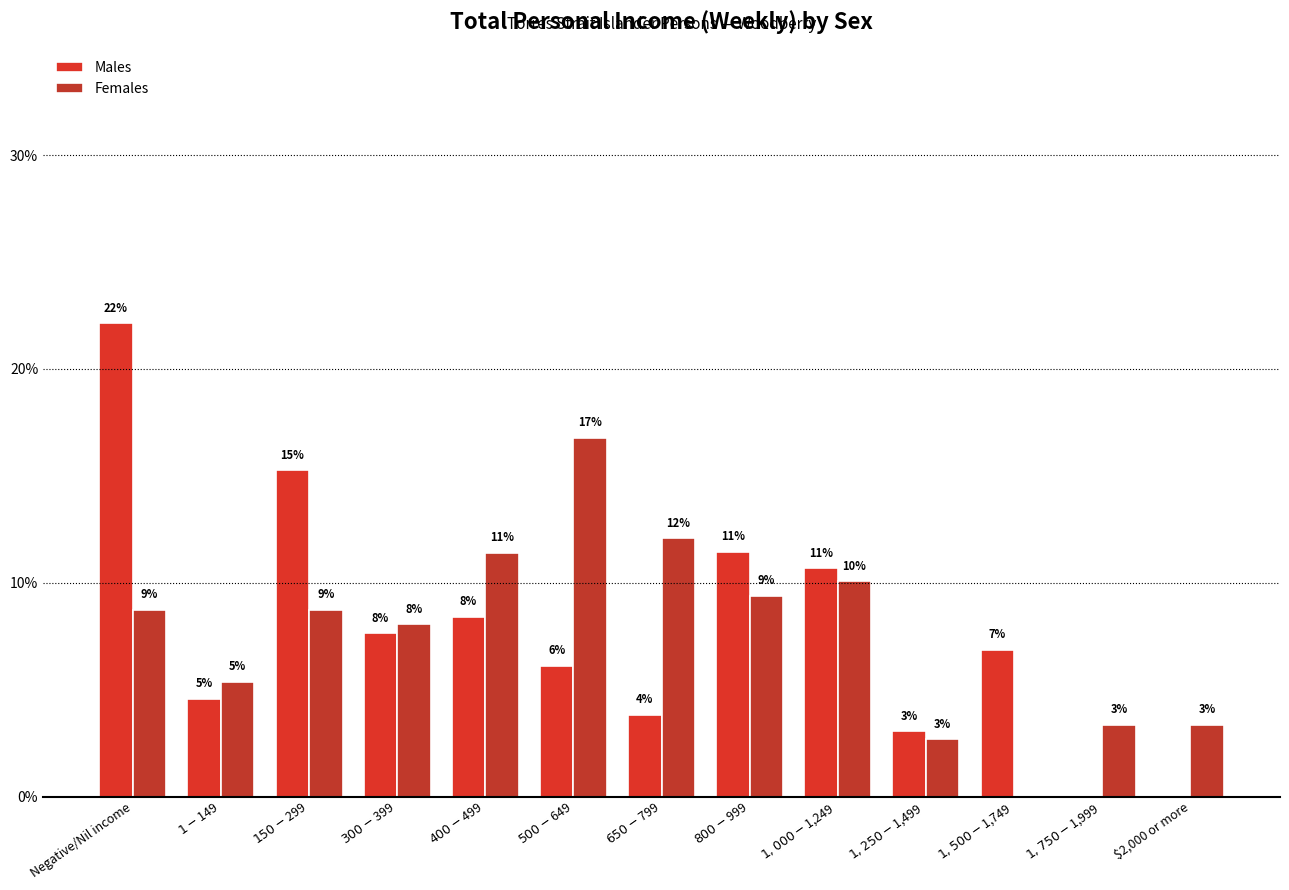

Which label corresponds to the largest value in the chart?

Negative/Nil income